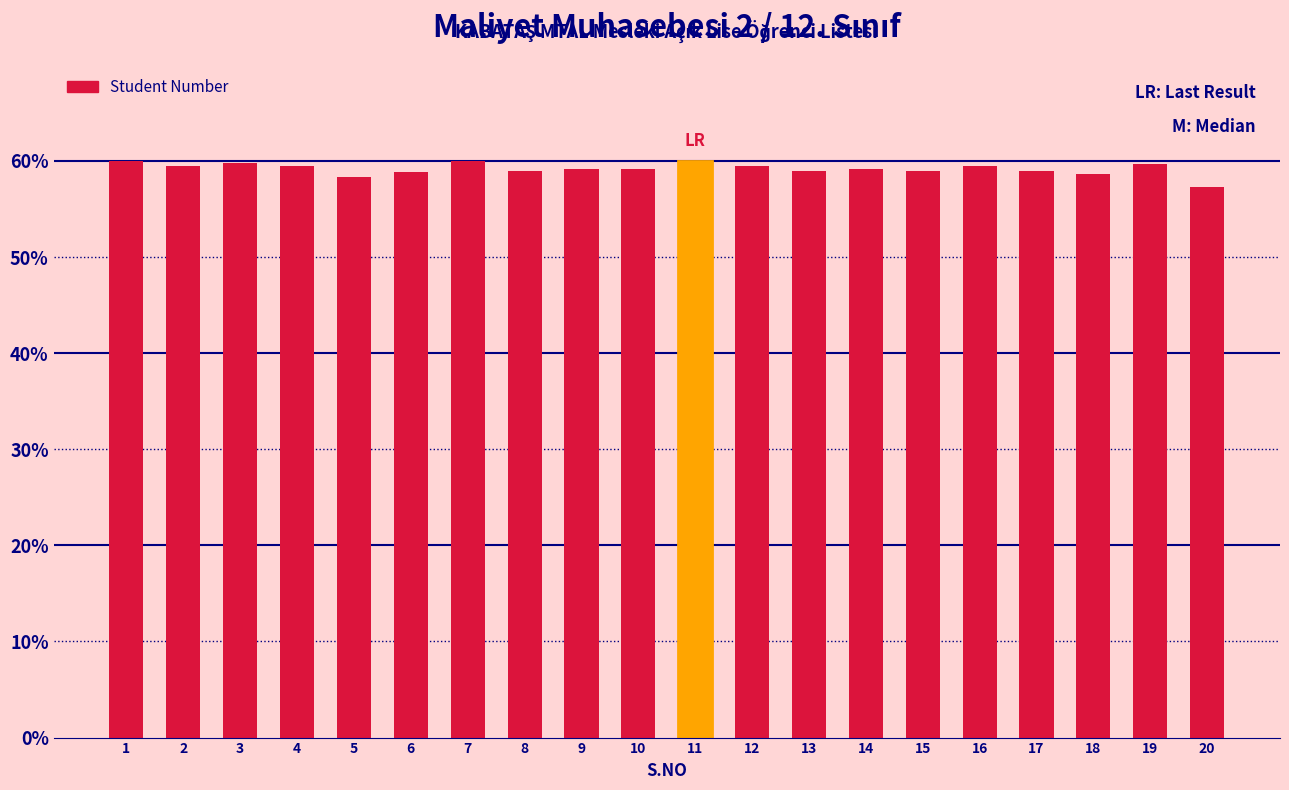

What value does the data have at 6?

58.9